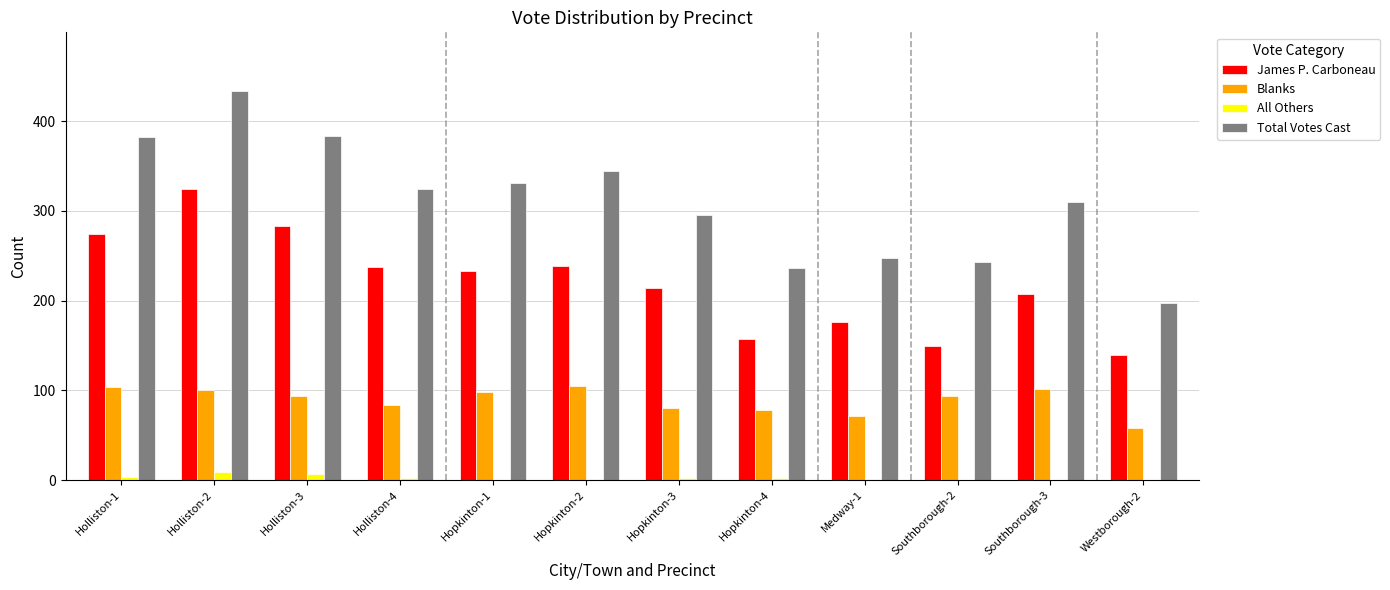

At which label is James P. Carboneau closest to 232?

Hopkinton-1